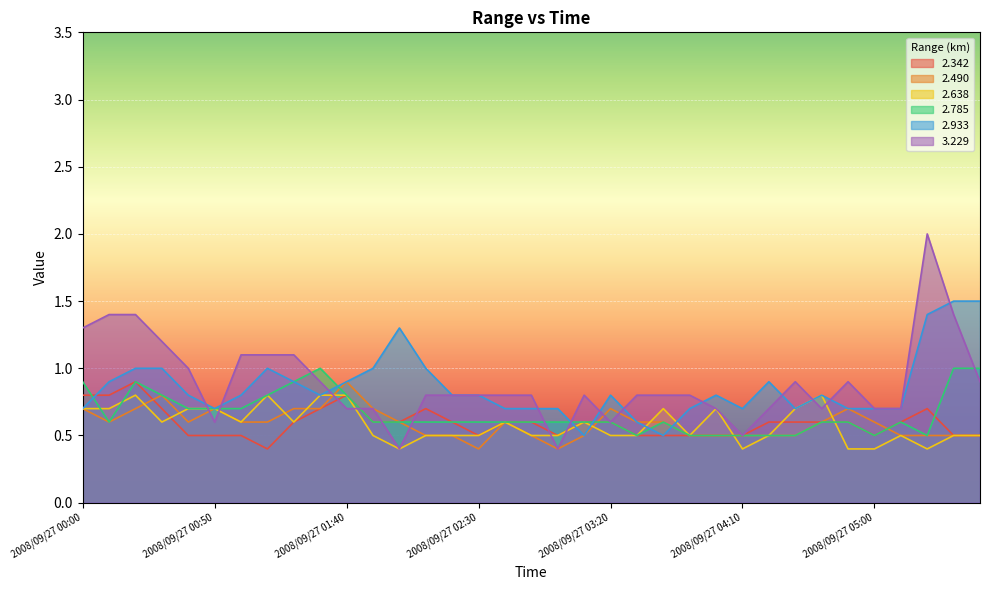

Which has a higher value, 2008/09/27 03:20 or 2008/09/27 00:50?

2008/09/27 03:20